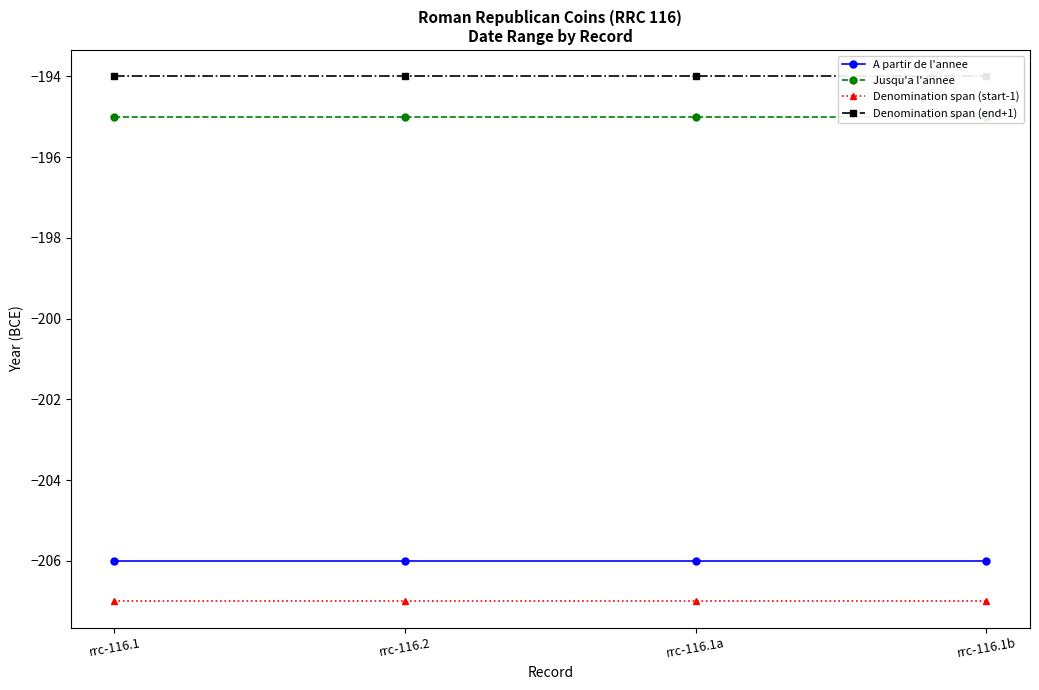

What is the label of the 3rd point from the right?

rrc-116.2